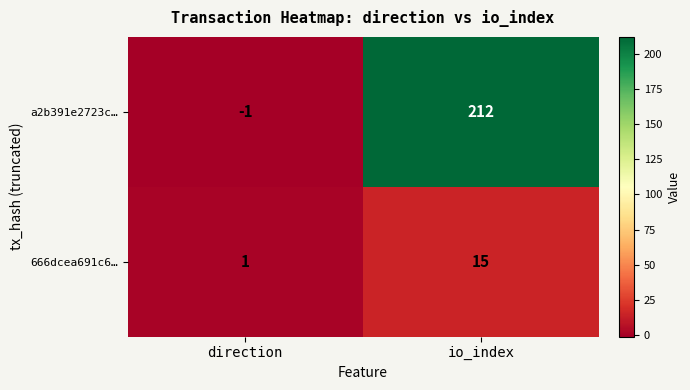

What is the sum of all a2b391e2723c… values?

211